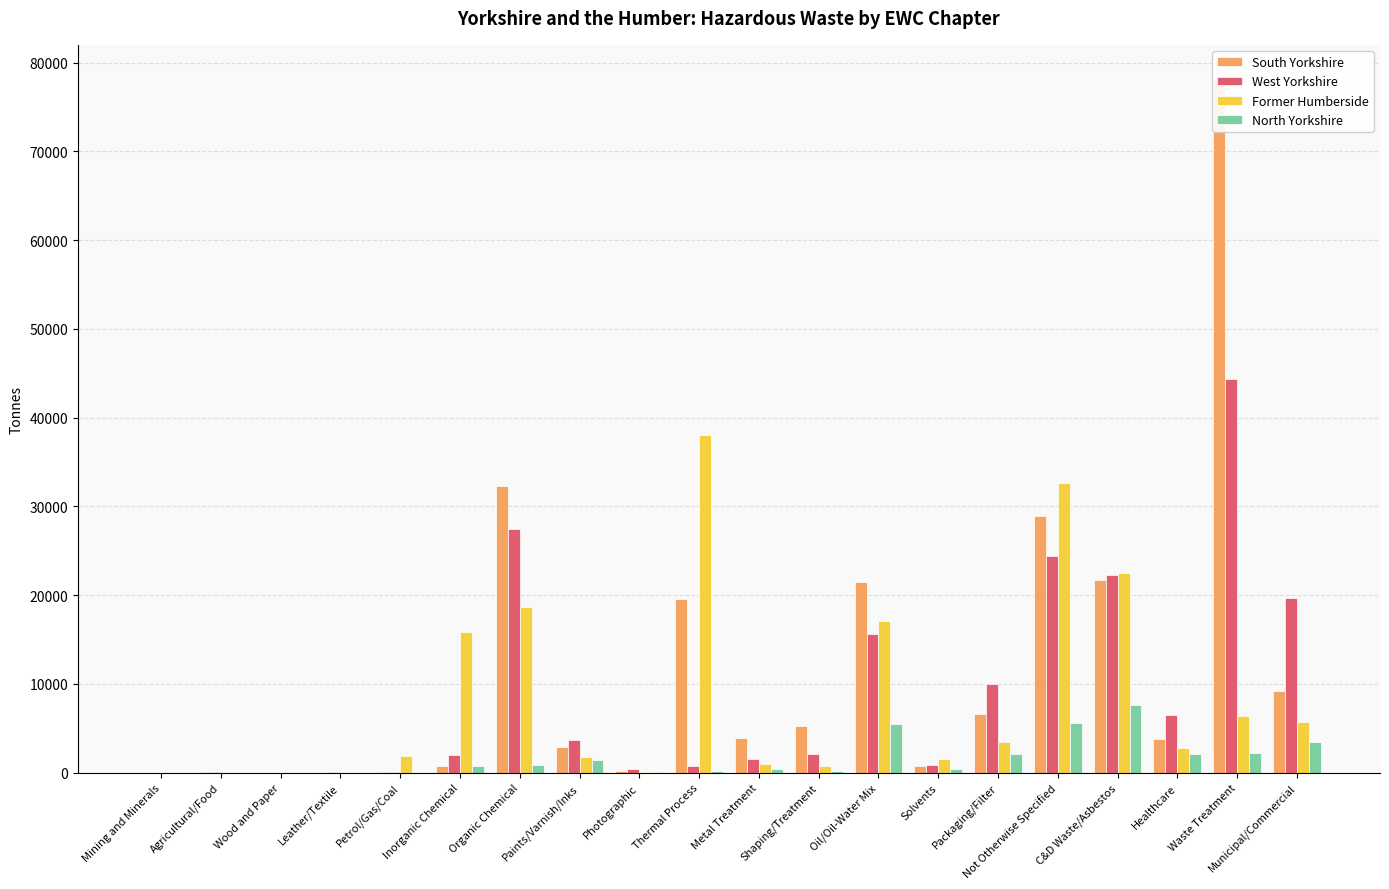

What position from the right is Shaping/Treatment?

9